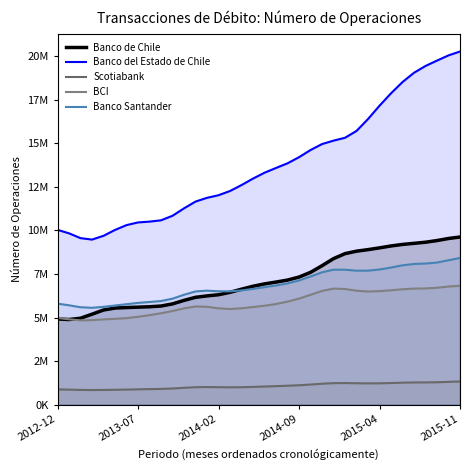

The value of BCI at 17 is 2923278.8. True or false?

False